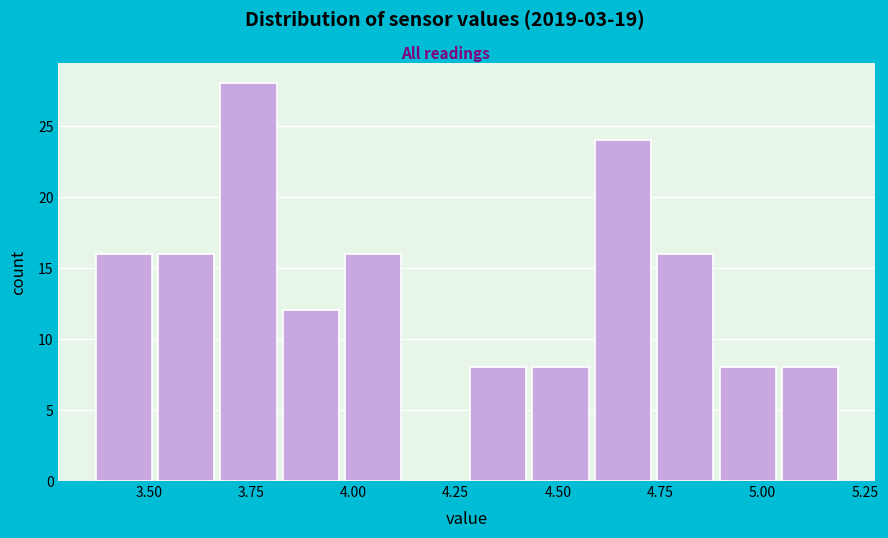

Read against the x-axis, roughly where is the centre of the tallest bar?

3.75